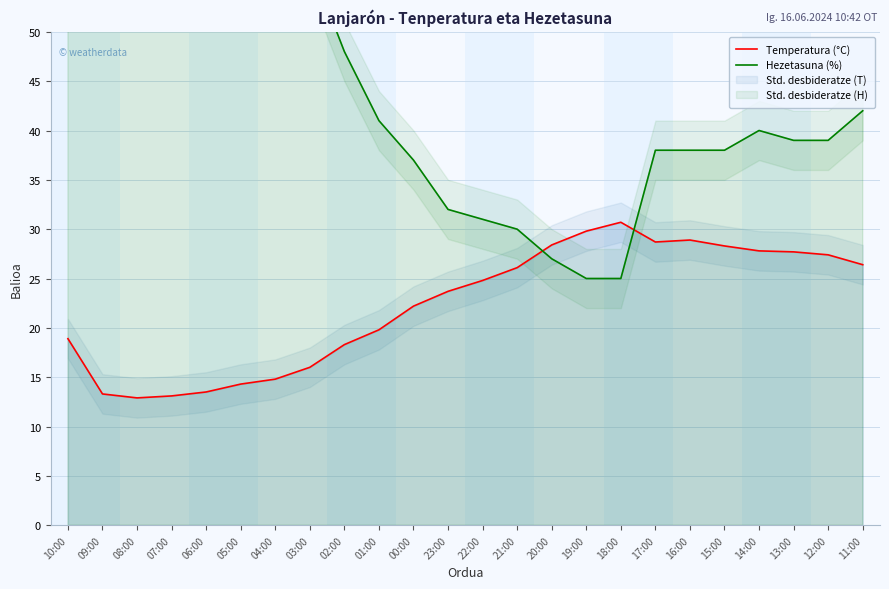

What is the lowest value of the Hezetasuna (%) series?

25.0